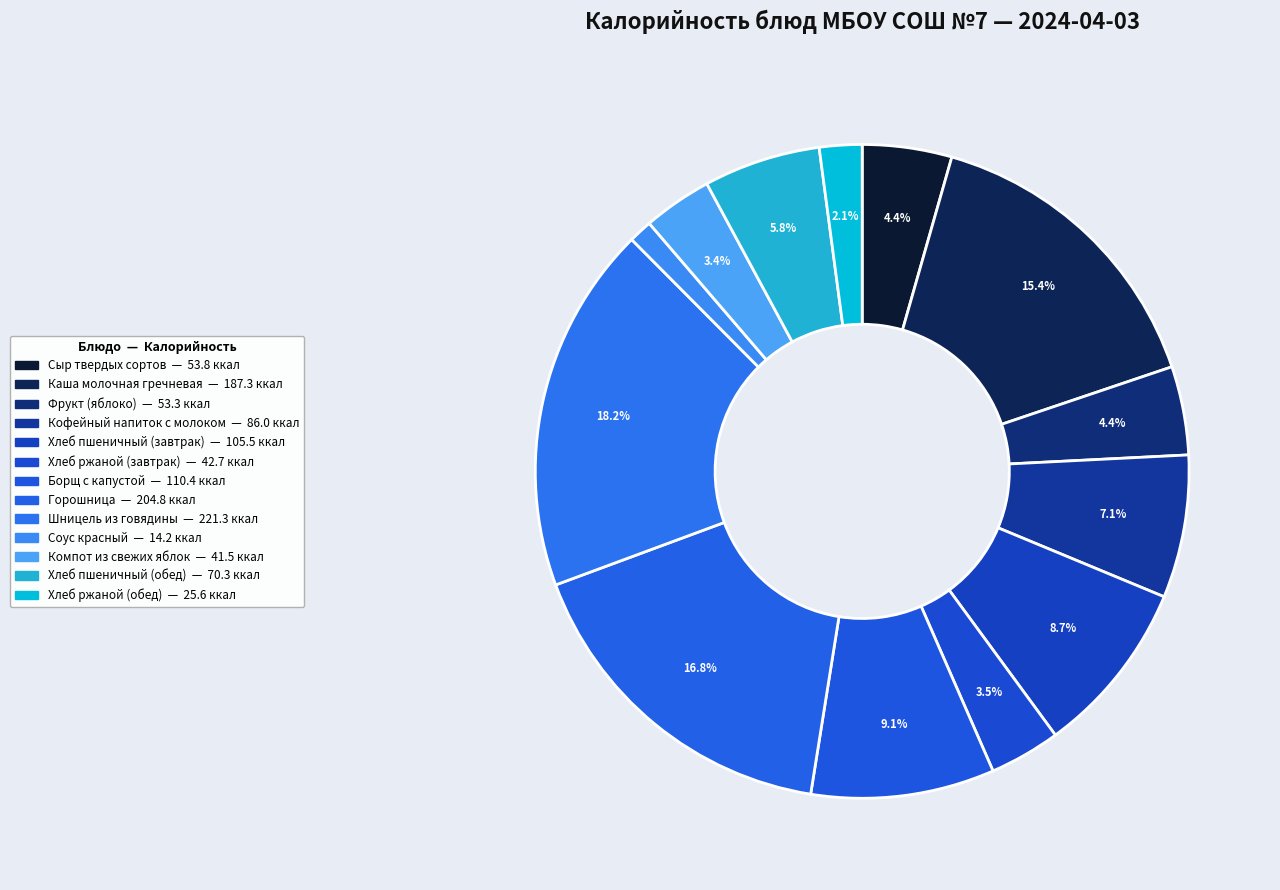

Is there any slice that represents more than half of the pie?

No